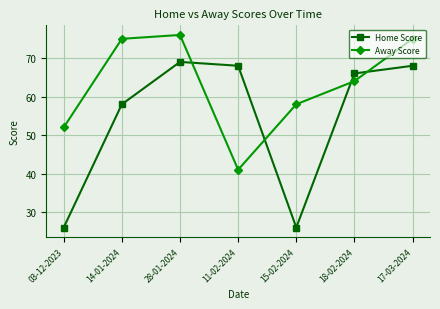

What is the lowest value of the Away Score series?

41